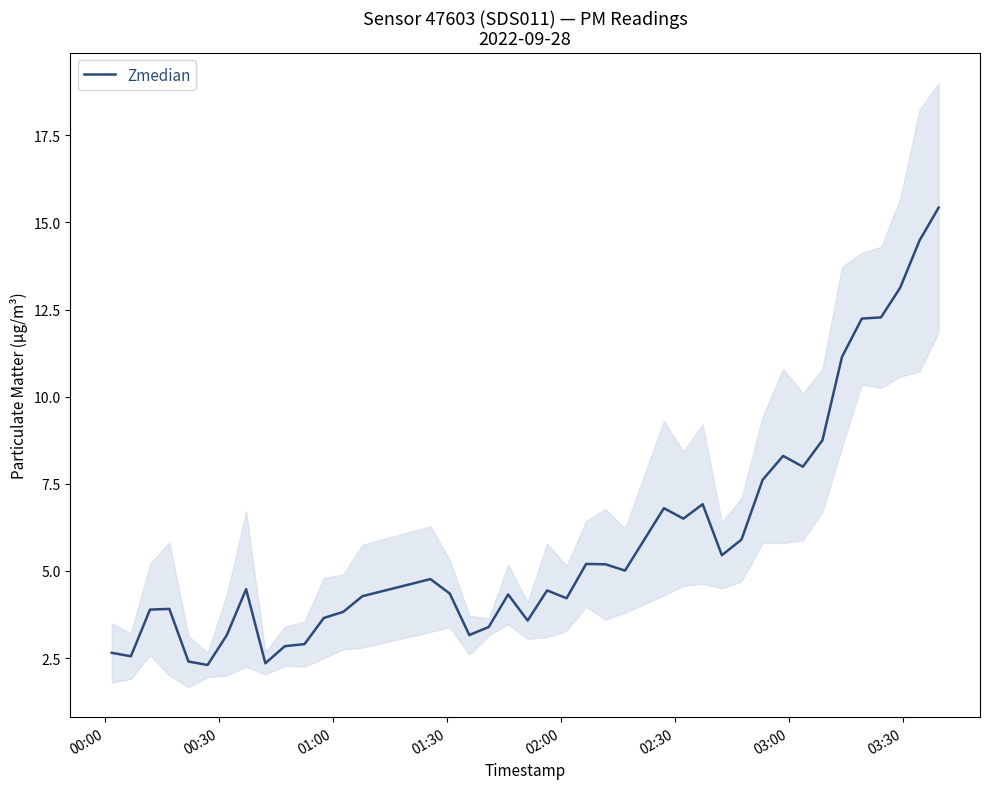

What is the difference between the maximum and minimum values?

13.1